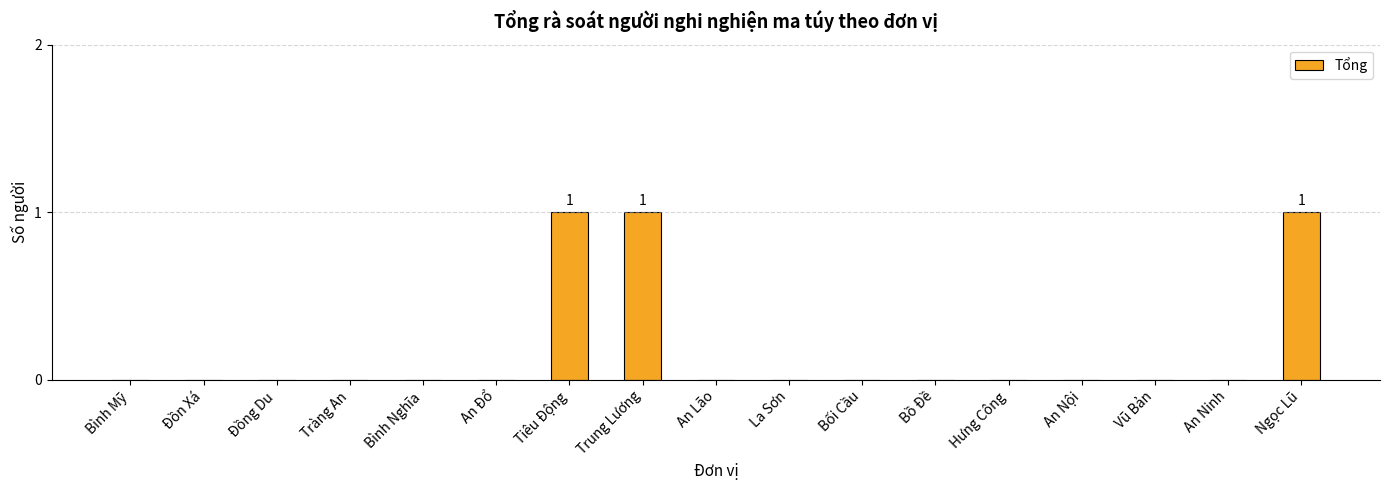

What is the difference between the values at Ngọc Lũ and An Đổ?

1